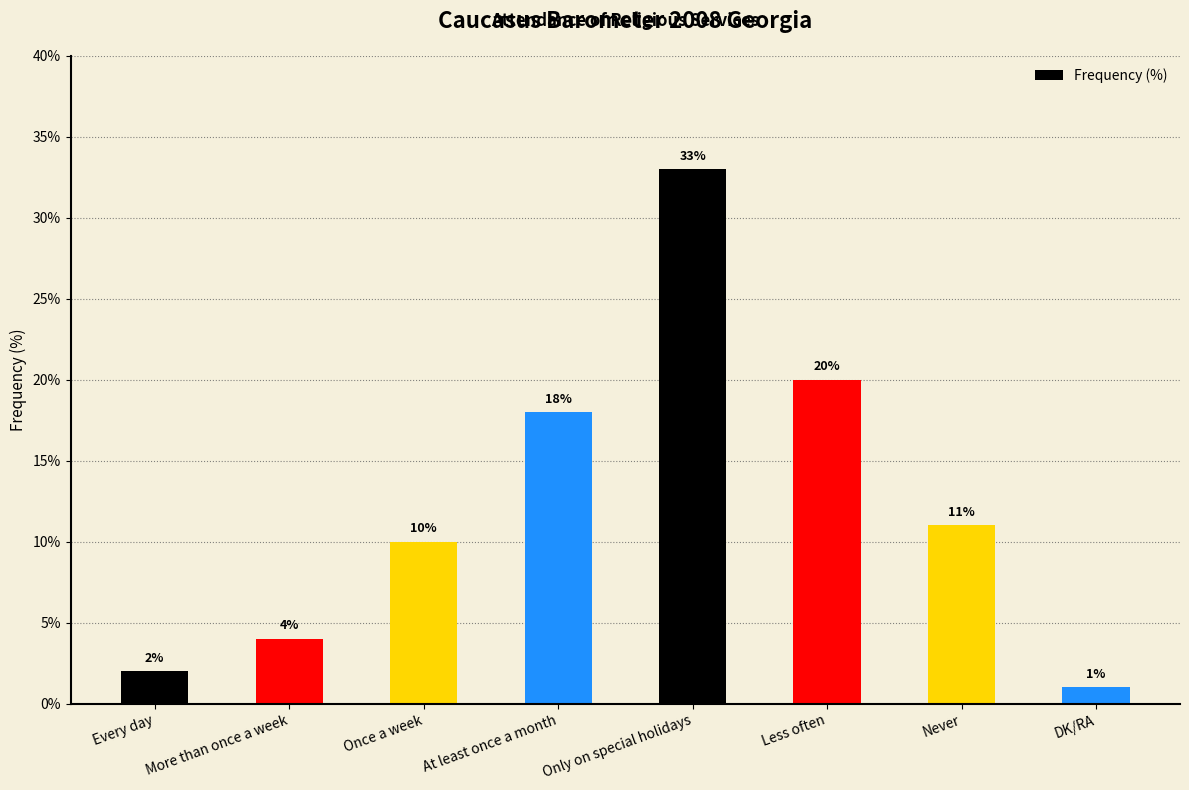

How many data points are less than 11?

4